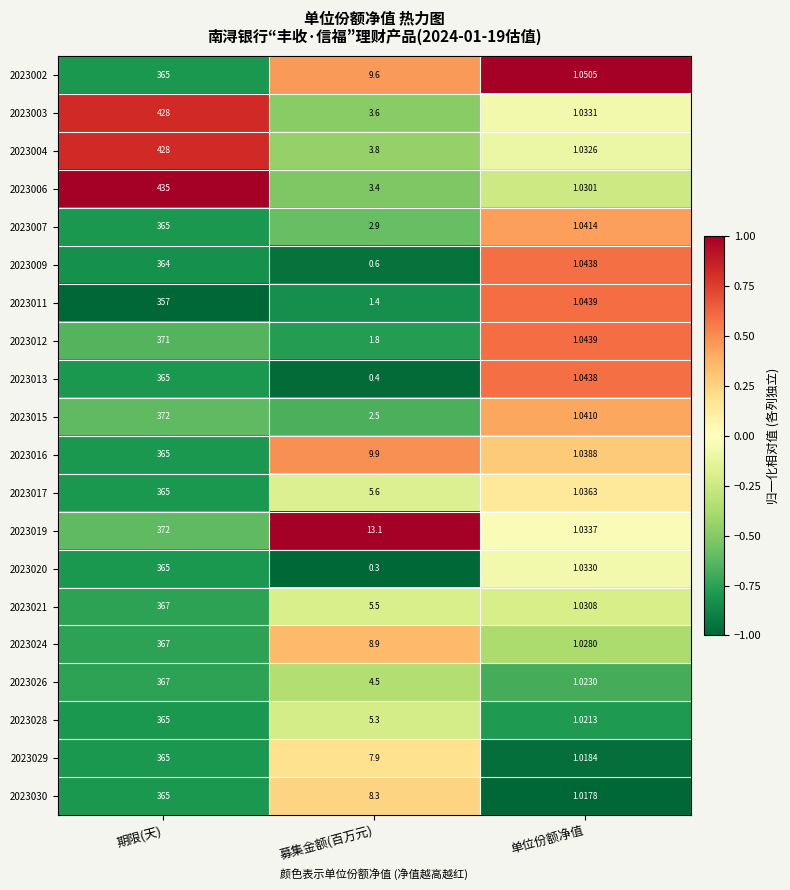

Is the value of 2023026 at 募集金额(百万元) greater than the value of 2023007 at 募集金额(百万元)?

Yes